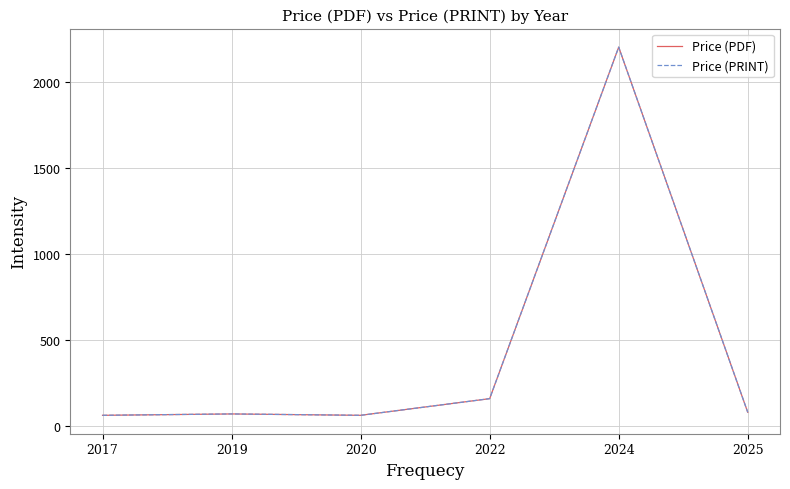

Which category has the highest value in the Price (PRINT) series?

2024